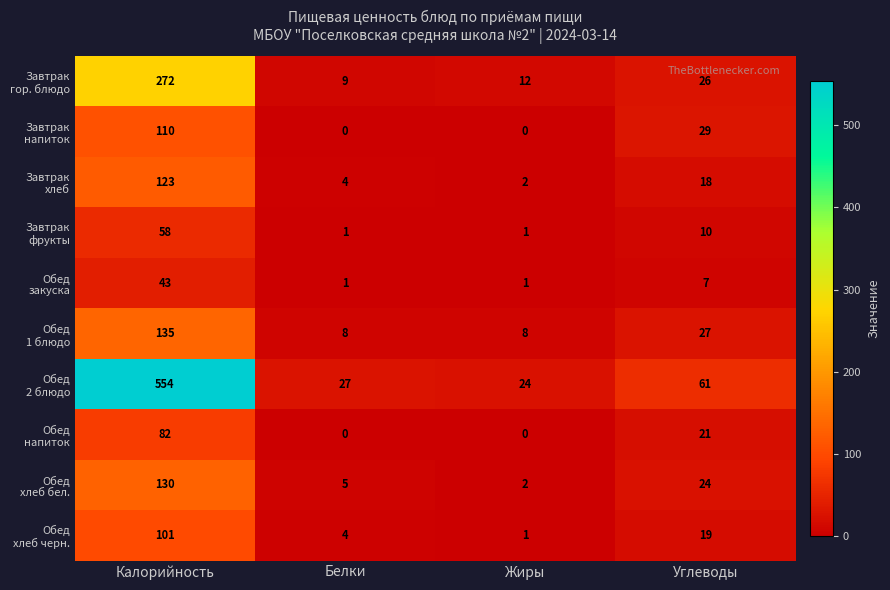

What is the spread (max minus min) of values at Жиры?

24